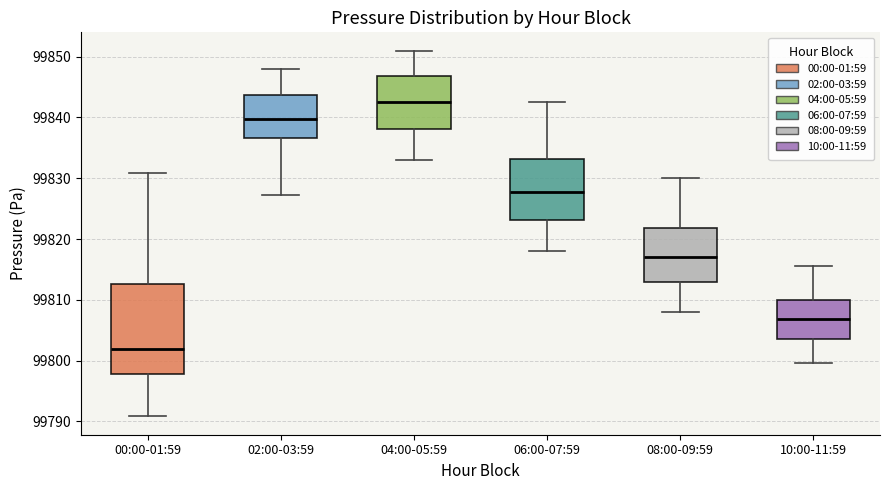

Which box is the tallest, from its lower edge to its upper edge?

00:00-01:59